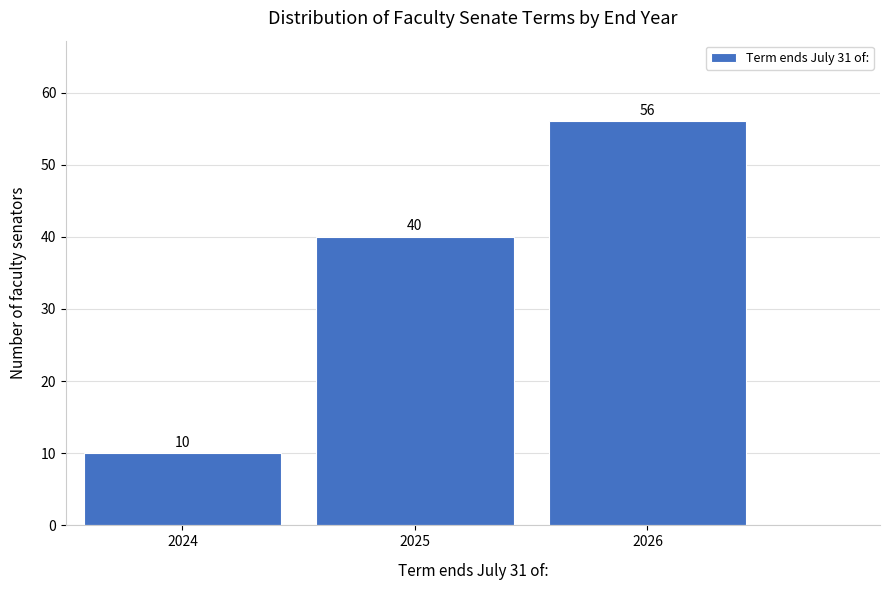

Reading left to right, extract all data points from this chart.

2024=10	2025=40	2026=56